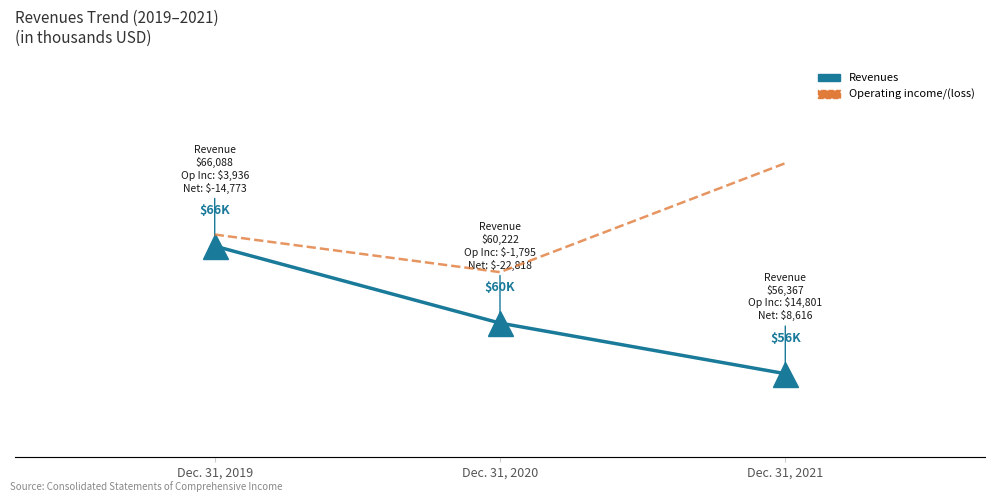

Read the Operating income/(loss) value at Dec. 31, 2021.

14801